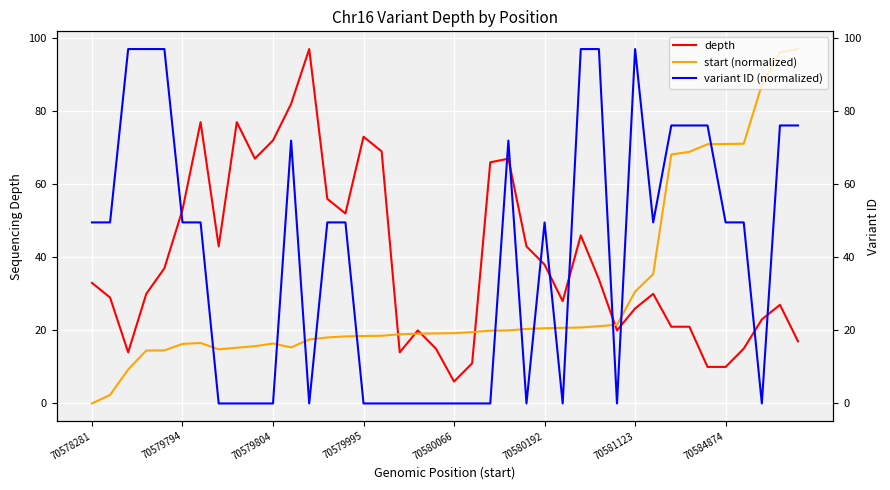

How many positive values does the variant ID (normalized) series have?

39